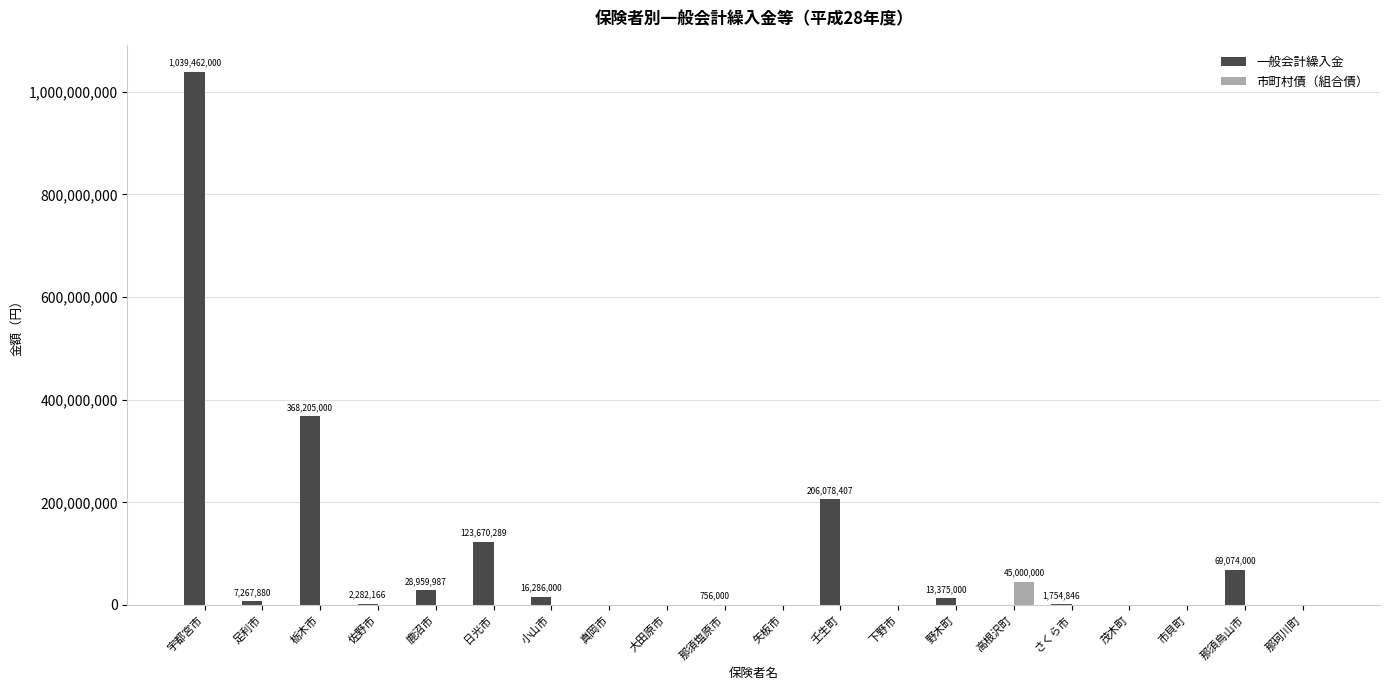

Which series has the largest total across all categories?

一般会計繰入金